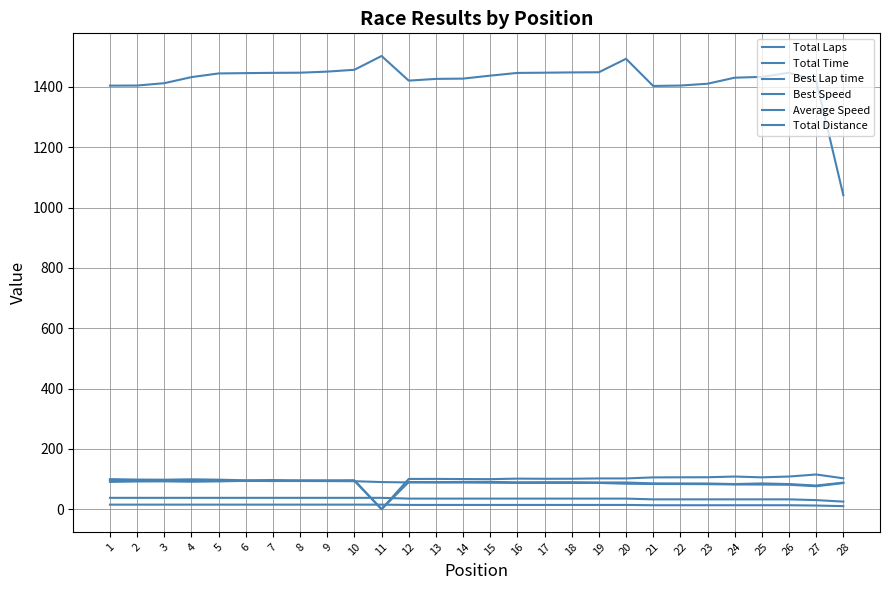

What is the lowest value of the Total Laps series?

10.0